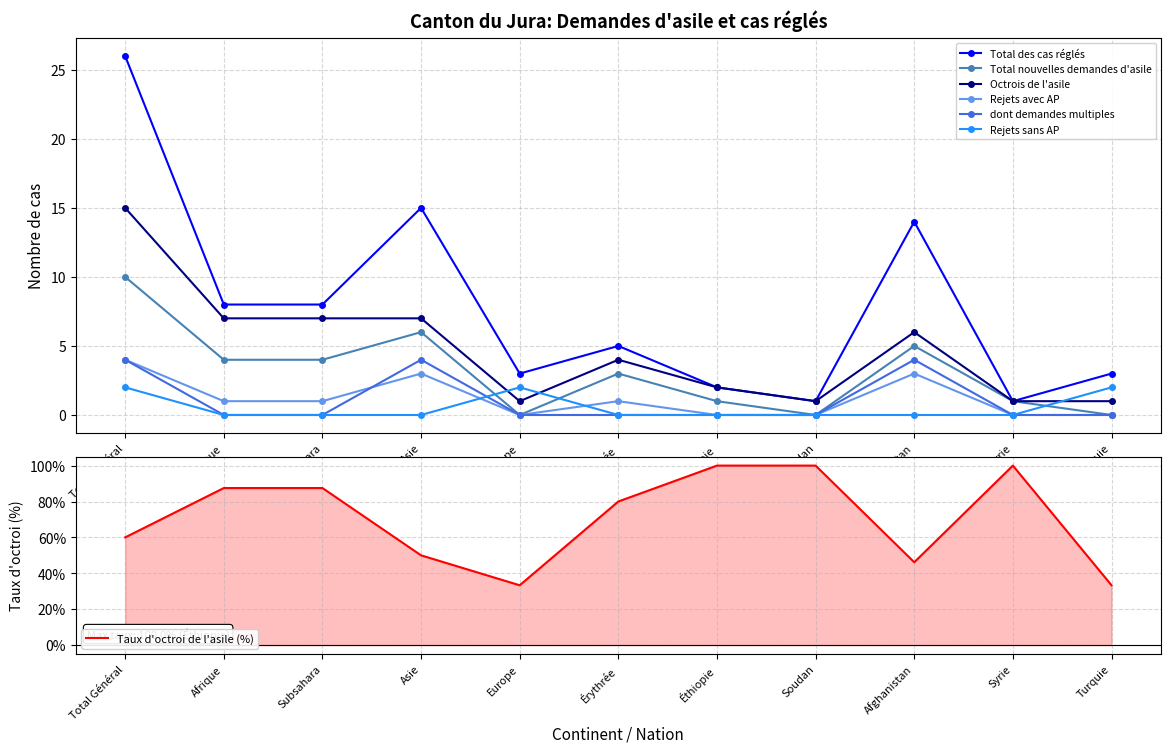

What is the maximum value for Total des cas réglés?

26